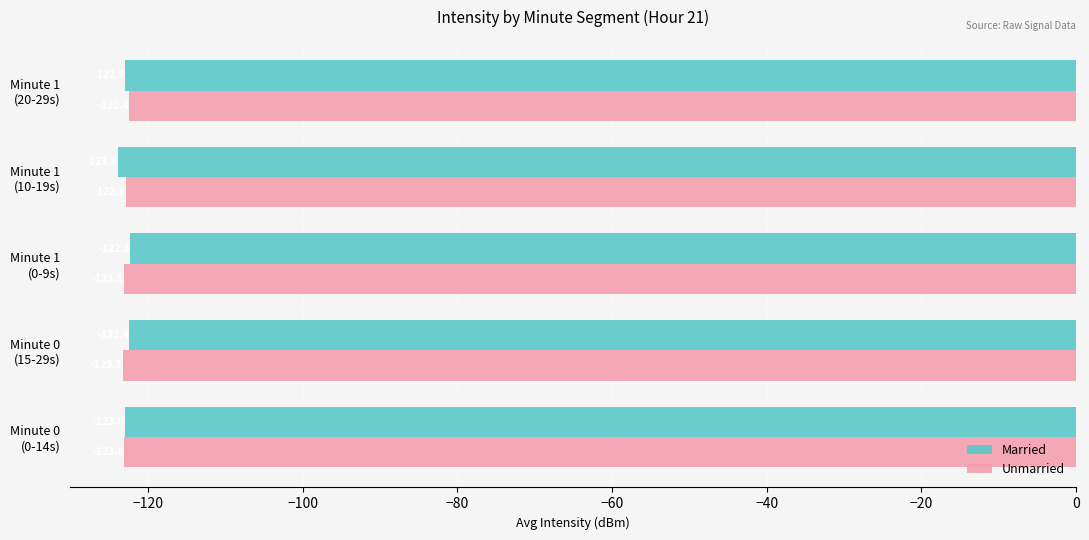

At which label does Unmarried reach its peak?

Minute 1
(20-29s)